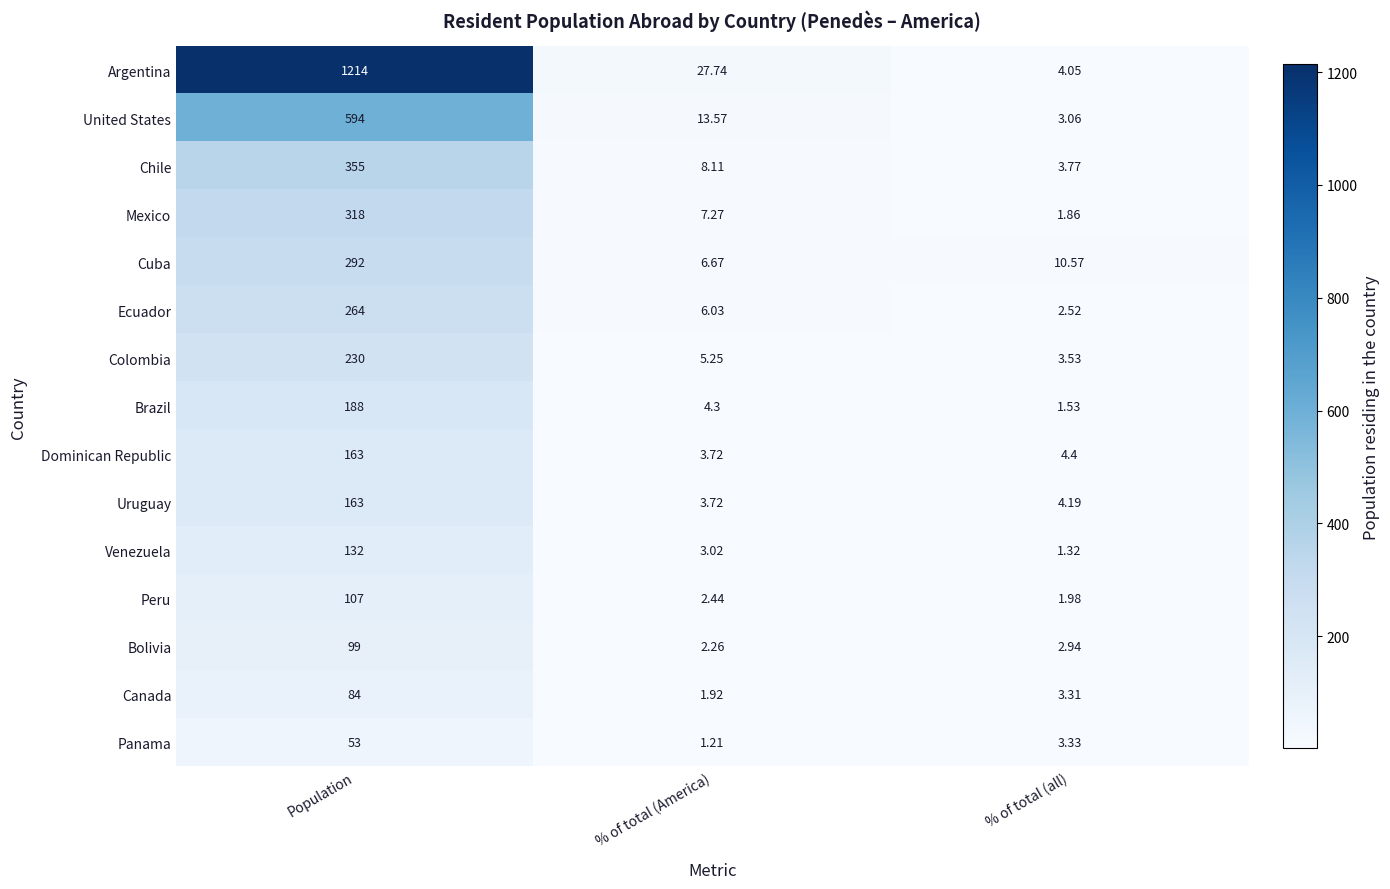

Which series has the largest range (max minus min)?

Argentina